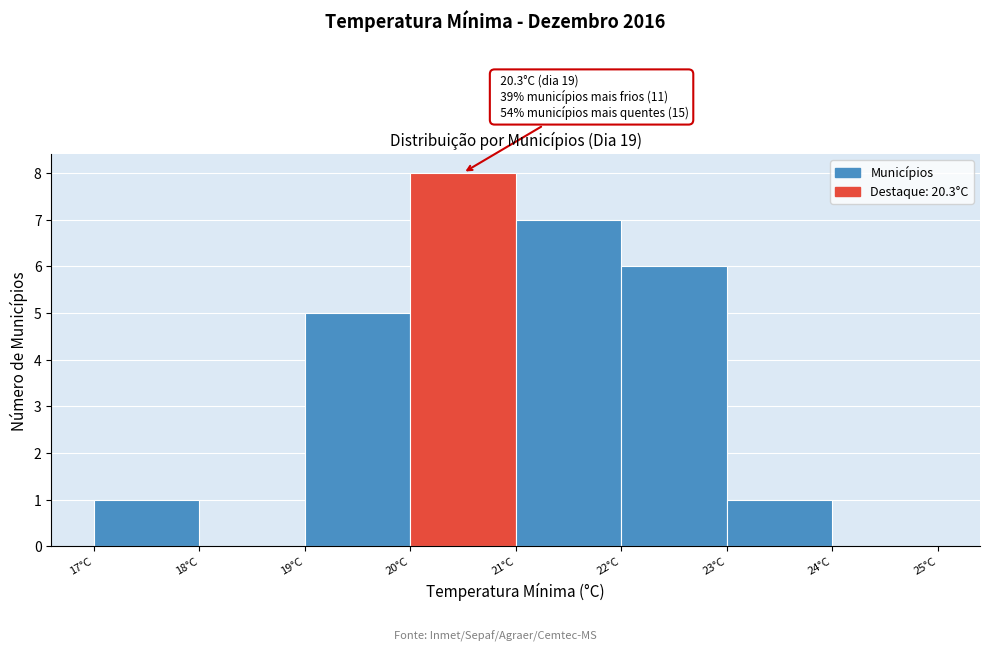

Over which range of the x-axis is the bar tallest?

20 to 21